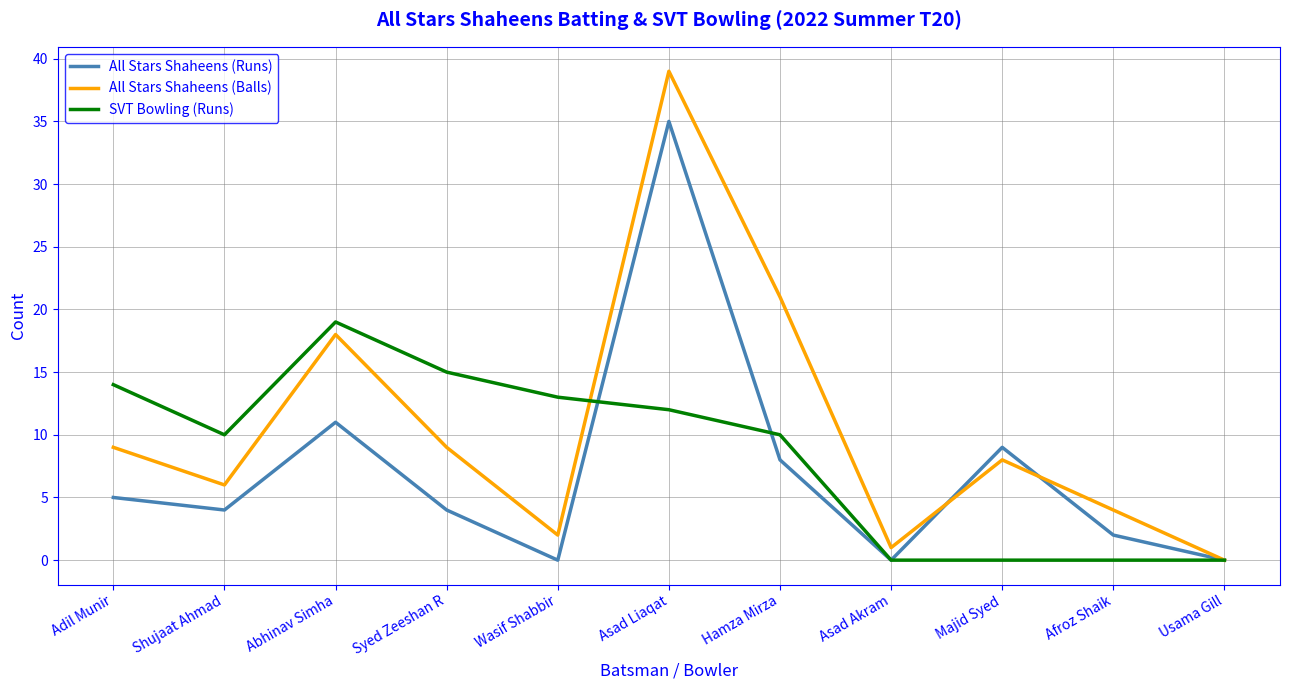

The value of SVT Bowling (Runs) at Majid Syed is 6. True or false?

False